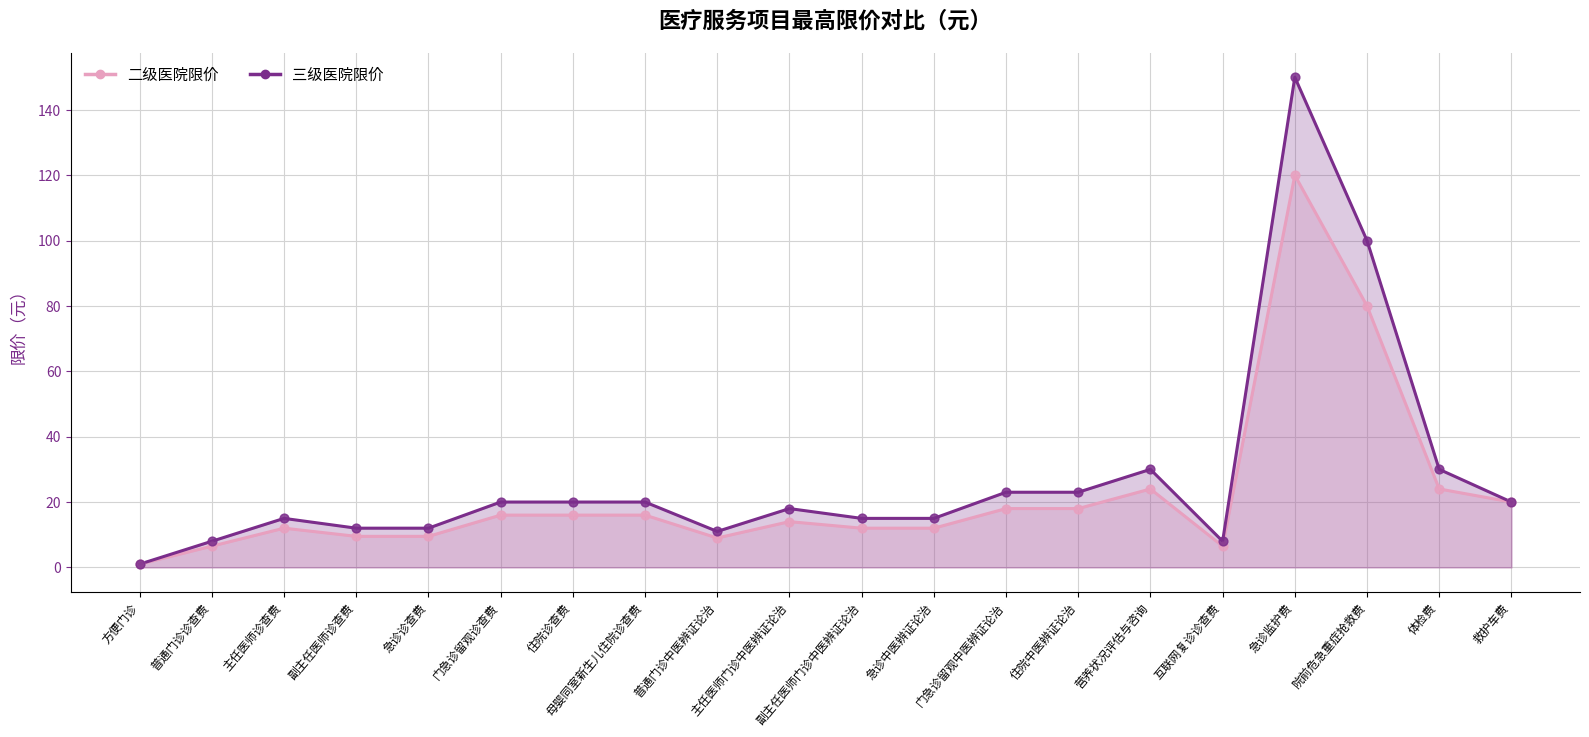

At which category is the sum across all series the highest?

急诊监护费